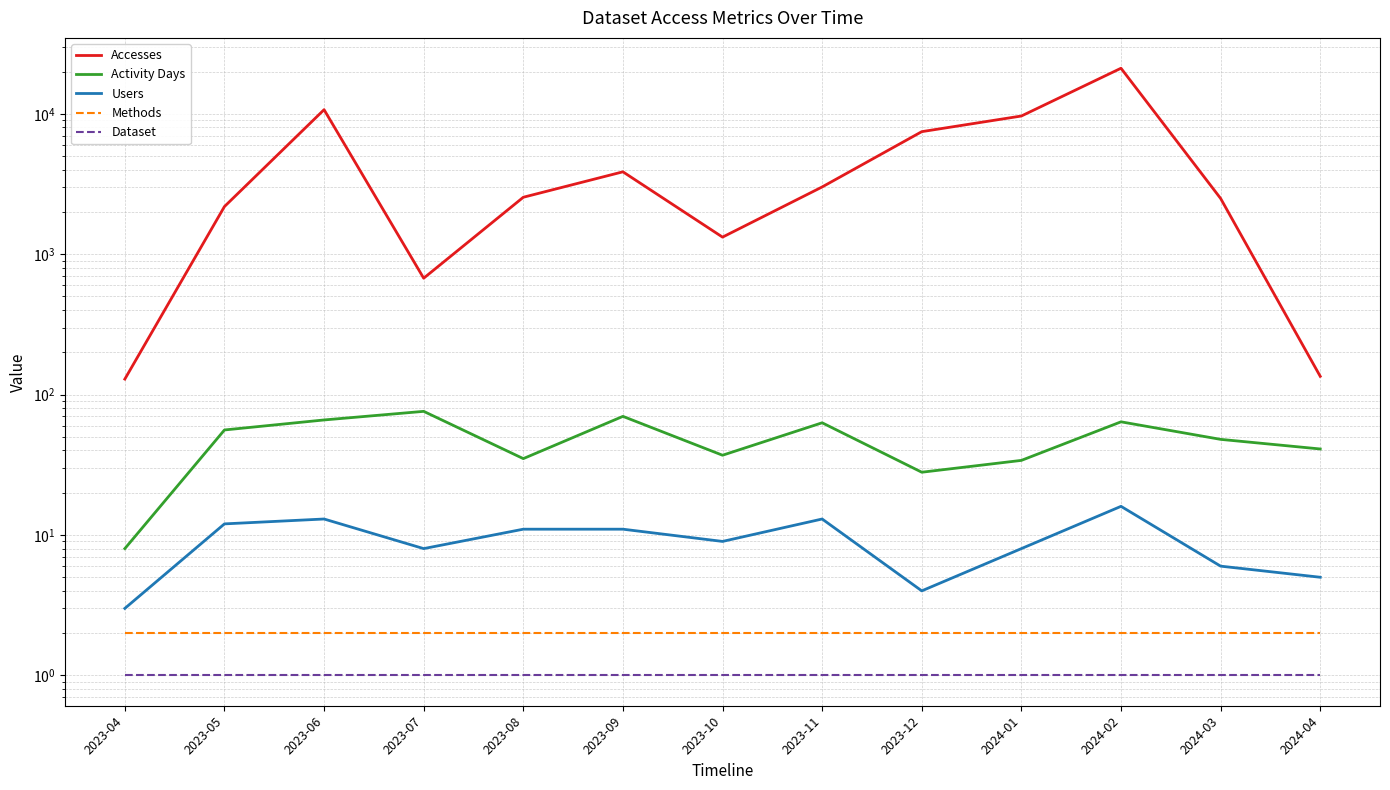

Is it true that Accesses equals 3812 at 2023-08?

False